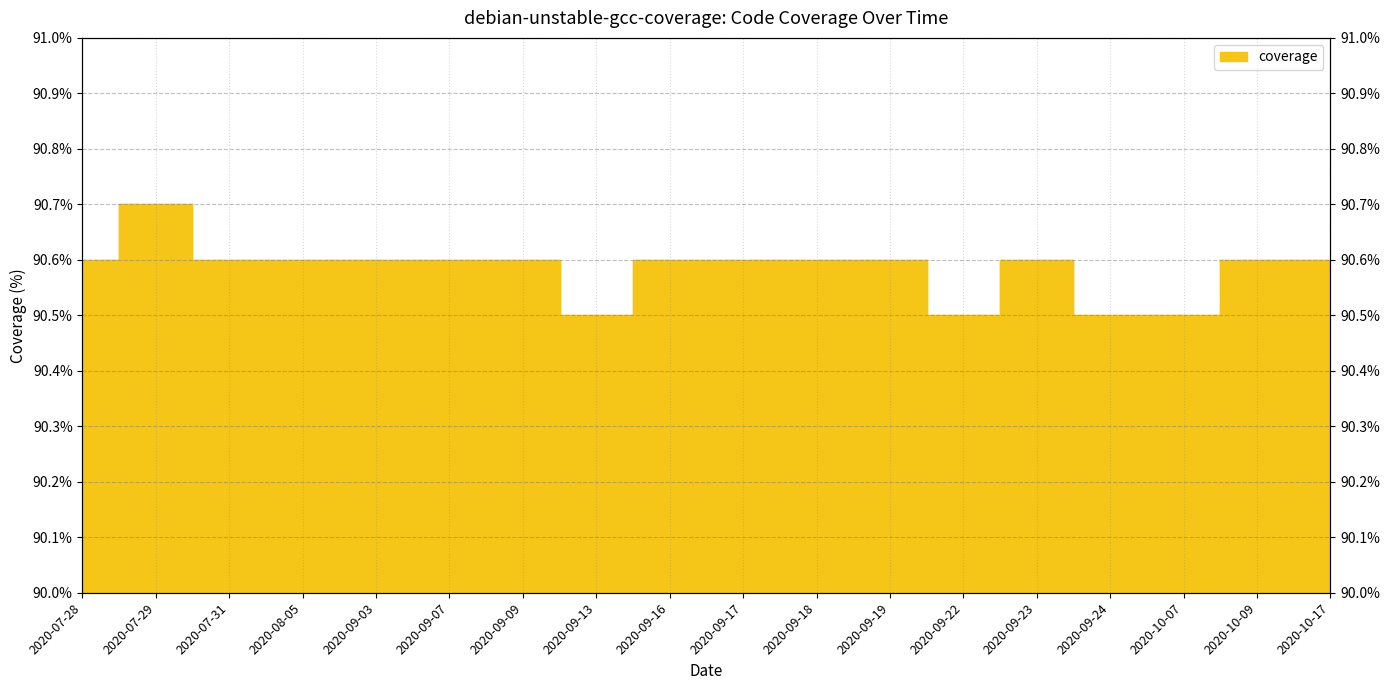

What is the sum of all values?

1630.5